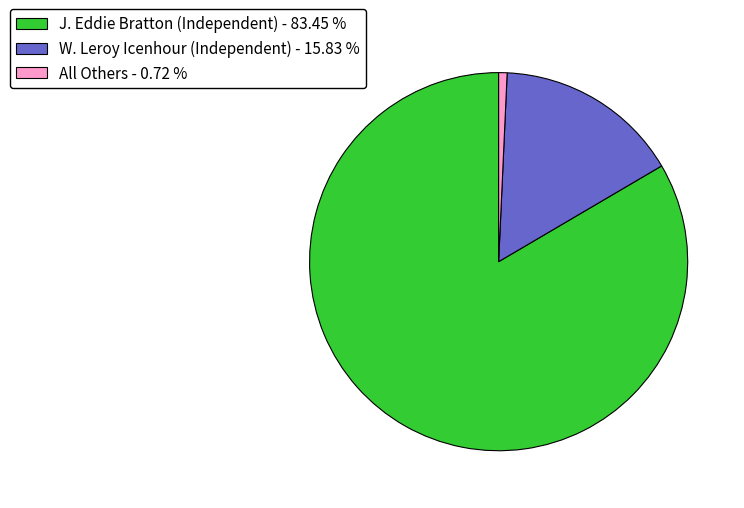

Which category accounts for the majority?

J. Eddie Bratton (Independent)